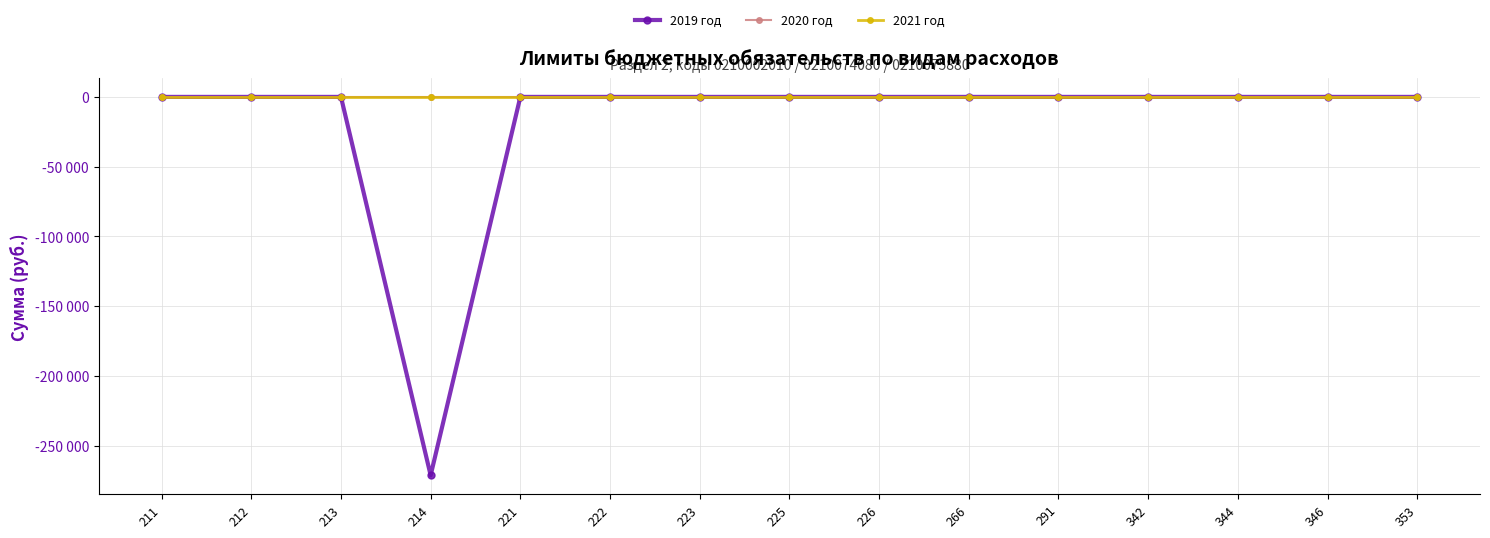

Does the chart have visible grid lines?

Yes